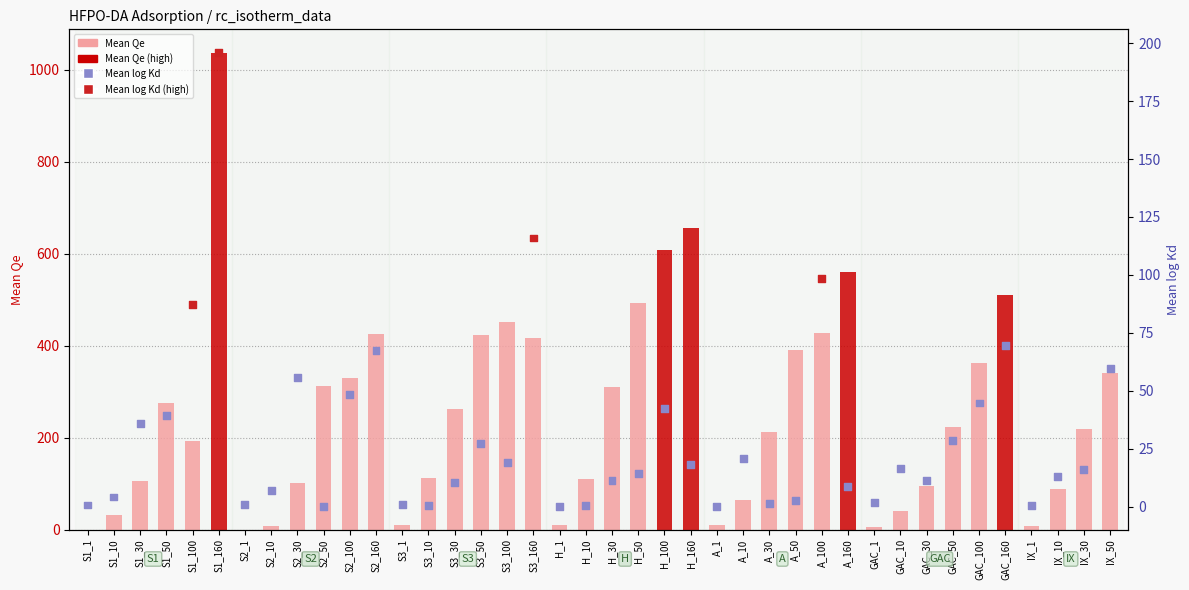

Is the value of Mean Qe (scatter) at S3_50 greater than the value of Mean Qe at S1_160?

No